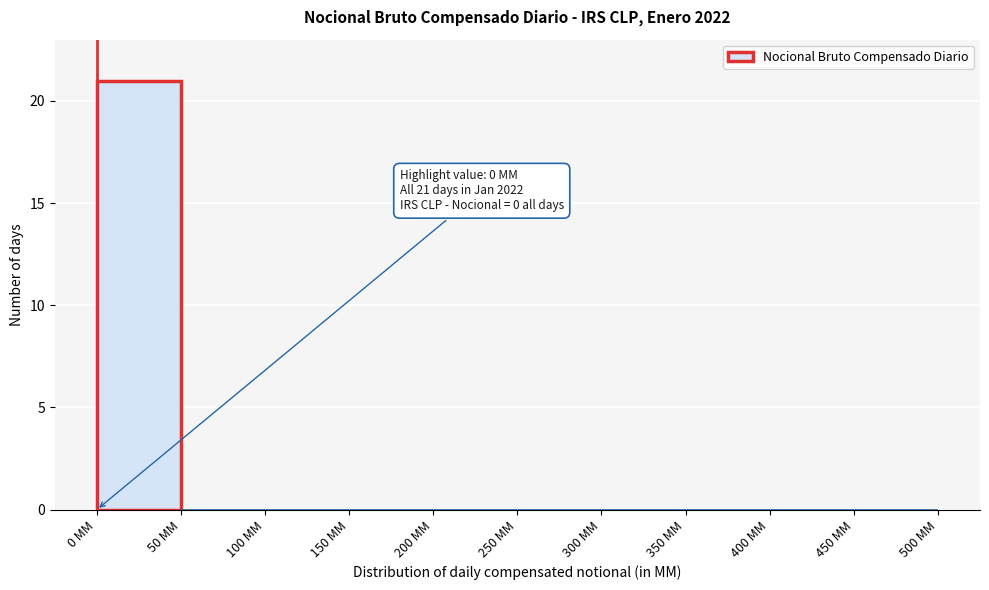

Over which range of the x-axis is the bar tallest?

0 to 50